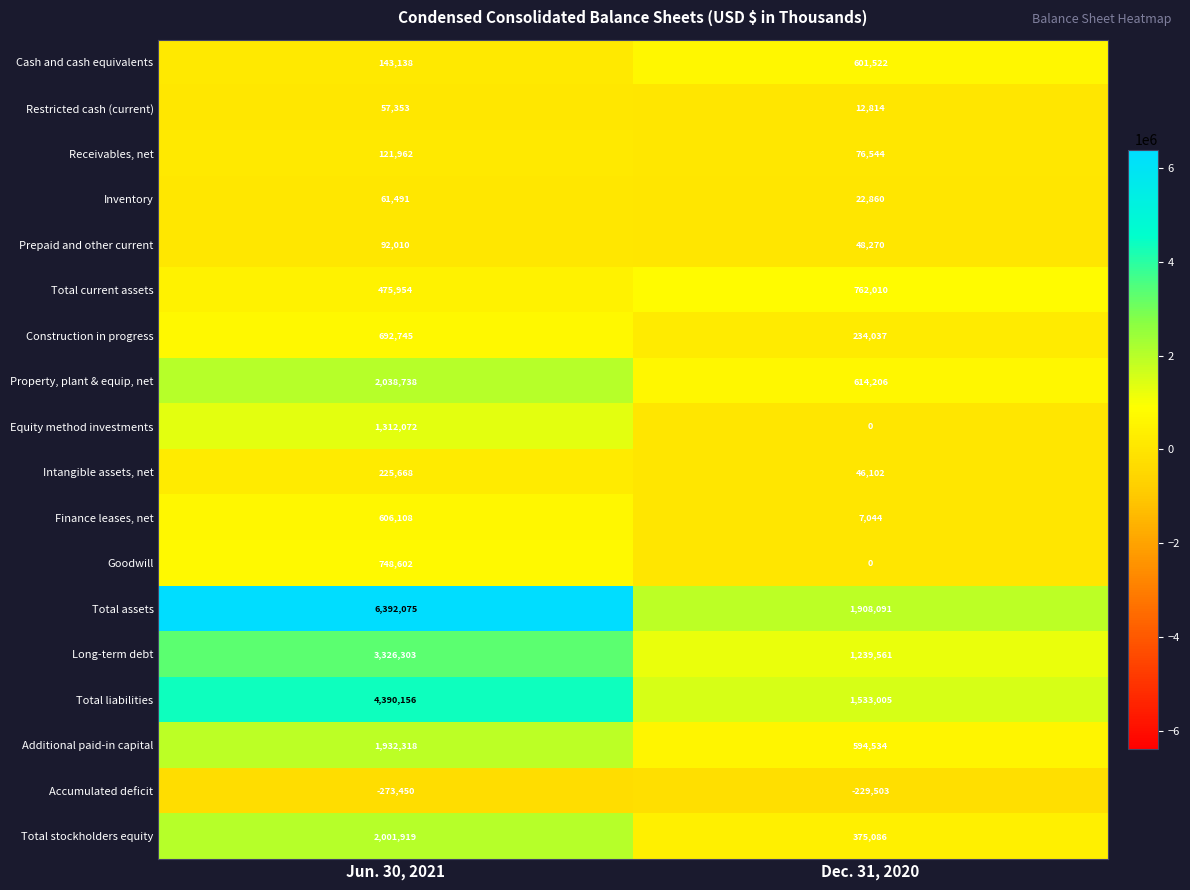

What is the average value of the Total current assets series?

618982